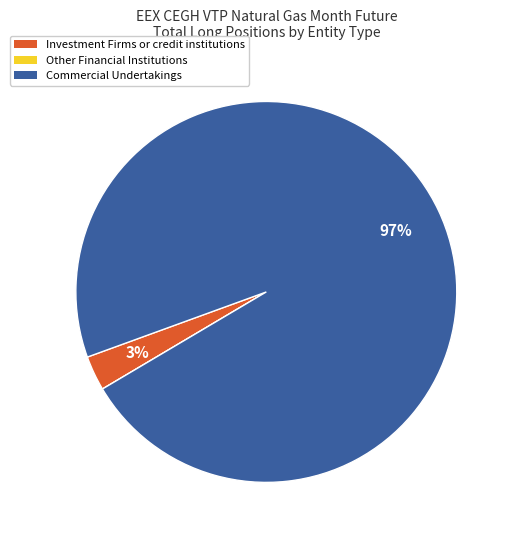

To the nearest percent, what is the average slice percentage?

33%